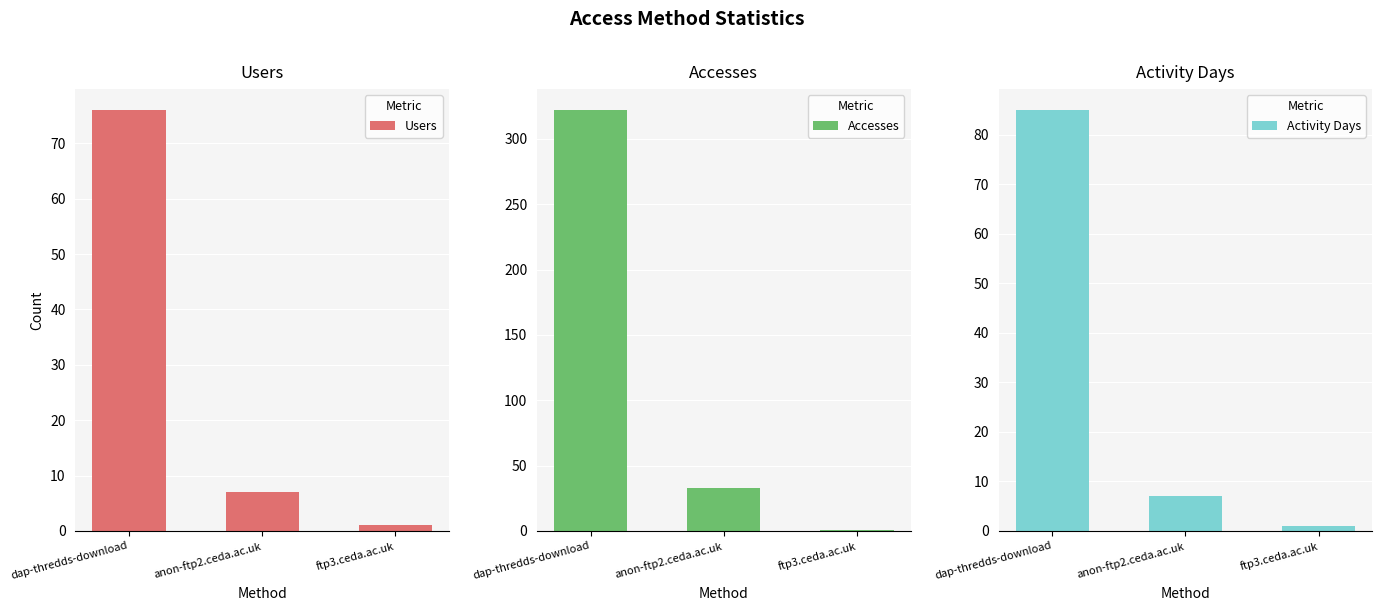

Reading right to left, transcribe all the data shown in this chart.

Users: ftp3.ceda.ac.uk=1	anon-ftp2.ceda.ac.uk=7	dap-thredds-download=76
Accesses: ftp3.ceda.ac.uk=1	anon-ftp2.ceda.ac.uk=33	dap-thredds-download=322
Activity Days: ftp3.ceda.ac.uk=1	anon-ftp2.ceda.ac.uk=7	dap-thredds-download=85